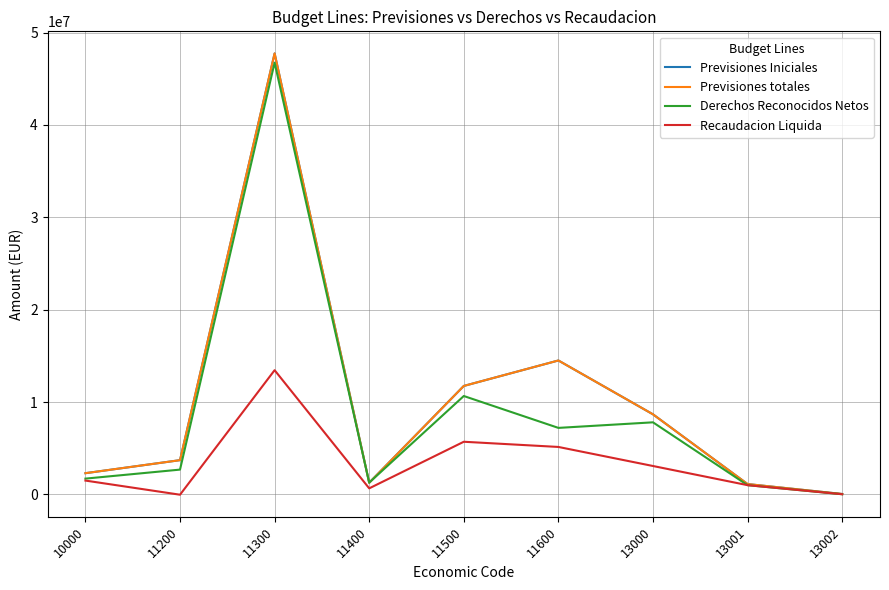

Reading left to right, list all the values displayed in this chart.

Previsiones Iniciales: 10000=2295760.0	11200=3706450.0	11300=47750000.0	11400=1260000.0	11500=11742500.0	11600=14500000.0	13000=8669952.9	13001=1118061.3	13002=43000.0
Previsiones totales: 10000=2295760.0	11200=3706450.0	11300=47750000.0	11400=1260000.0	11500=11742500.0	11600=14500000.0	13000=8669952.9	13001=1118061.3	13002=43000.0
Derechos Reconocidos Netos: 10000=1707645.5	11200=2683254.7	11300=46746577.8	11400=1277345.2	11500=10652134.1	11600=7200260.0	13000=7803209.9	13001=999331.0	13002=17545.7
Recaudacion Liquida: 10000=1495699.5	11200=-35212.7	11300=13448718.5	11400=653703.1	11500=5699625.6	11600=5136745.6	13000=3073877.0	13001=999331.0	13002=17545.7